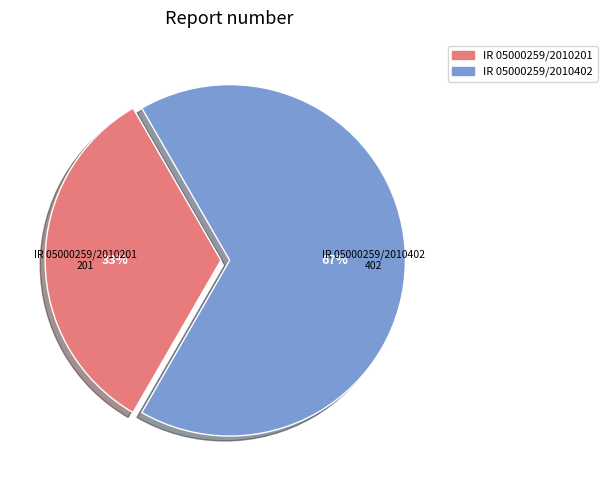

To the nearest percent, what percentage of the pie is IR 05000259/2010402?

67%